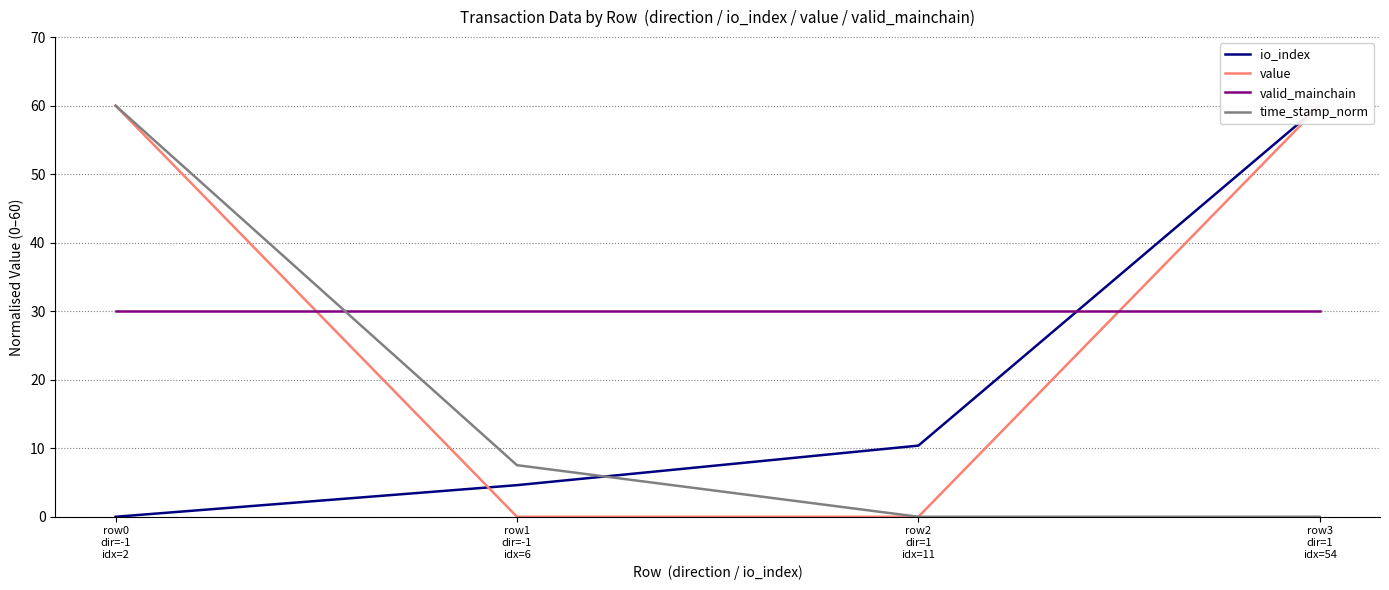

What are all the series names shown in the legend?

io_index, value, valid_mainchain, time_stamp_norm